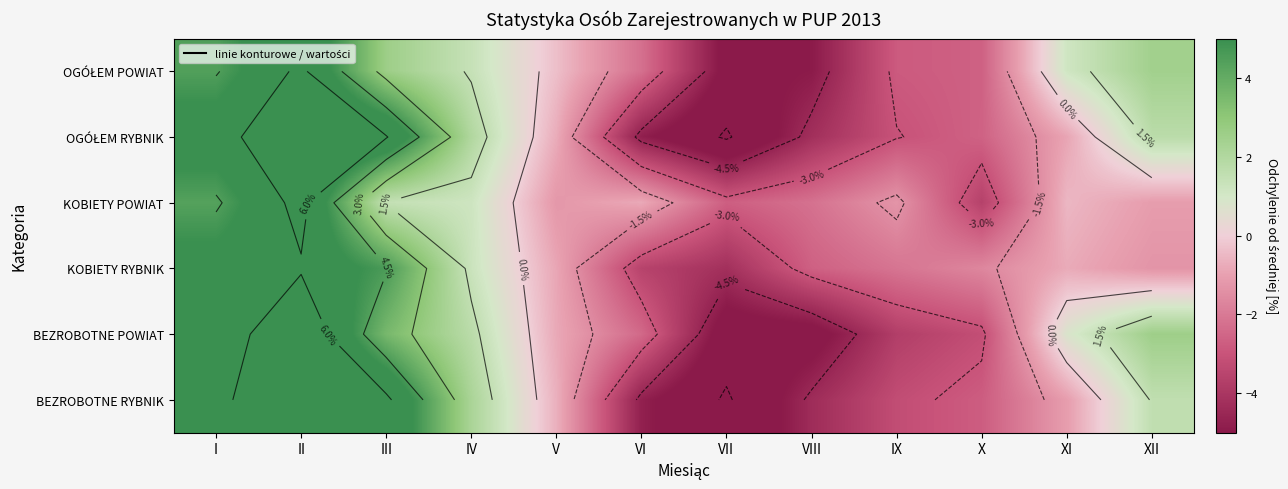

What value does the KOBIETY RYBNIK series have at III?

4.6